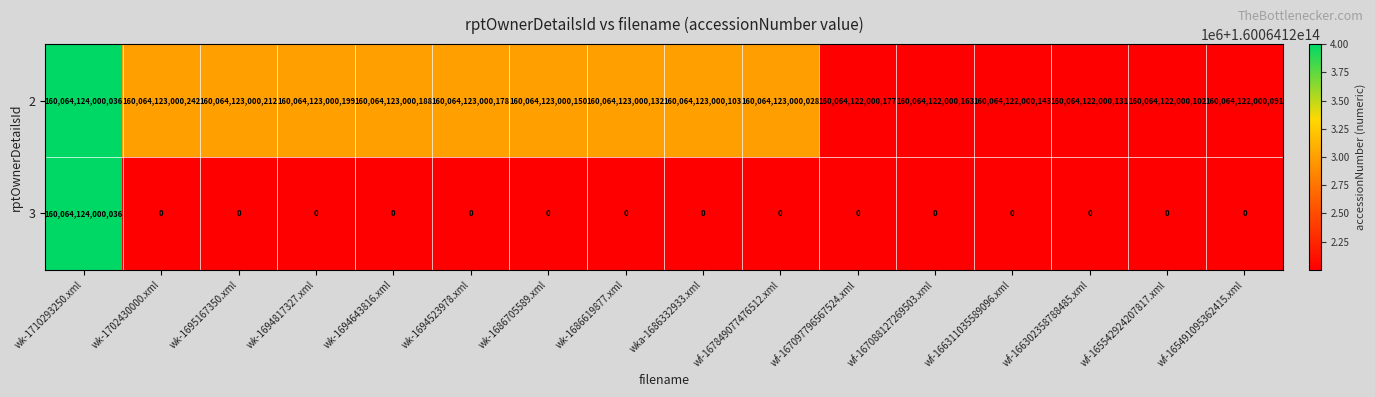

List the series in order of their overall mean, lowest first.

3, 2